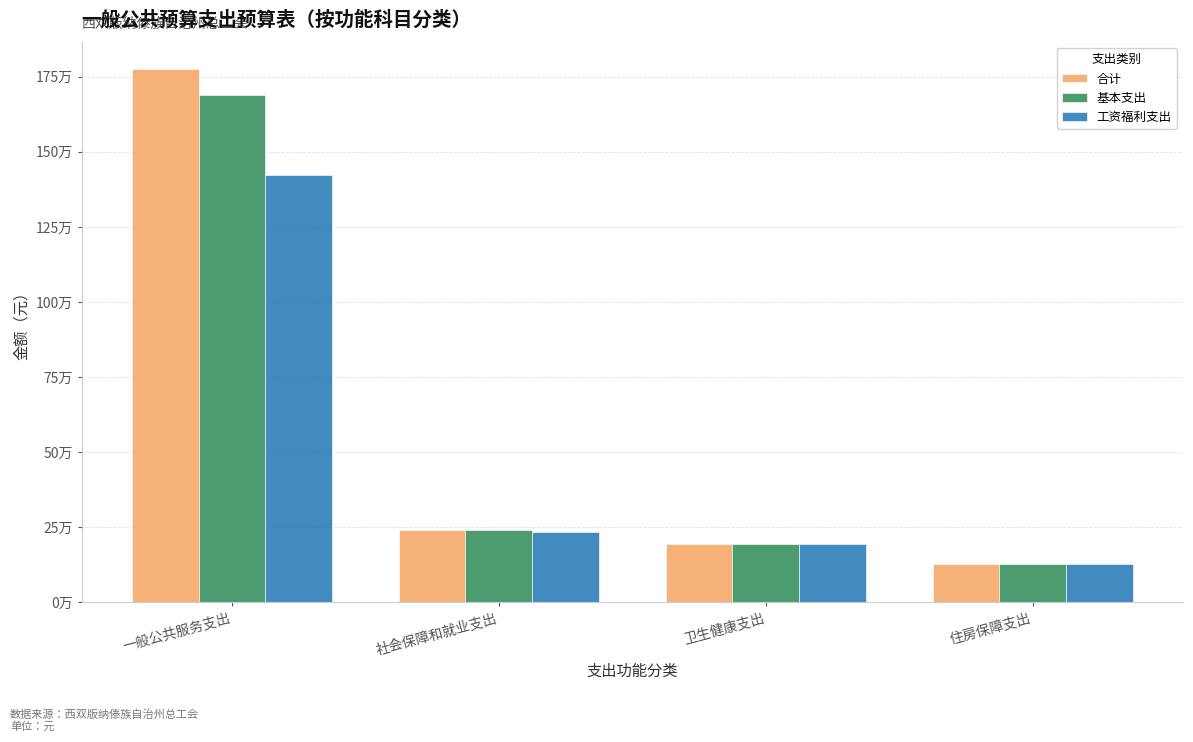

Are the bars grouped side by side (vs. stacked)?

Yes